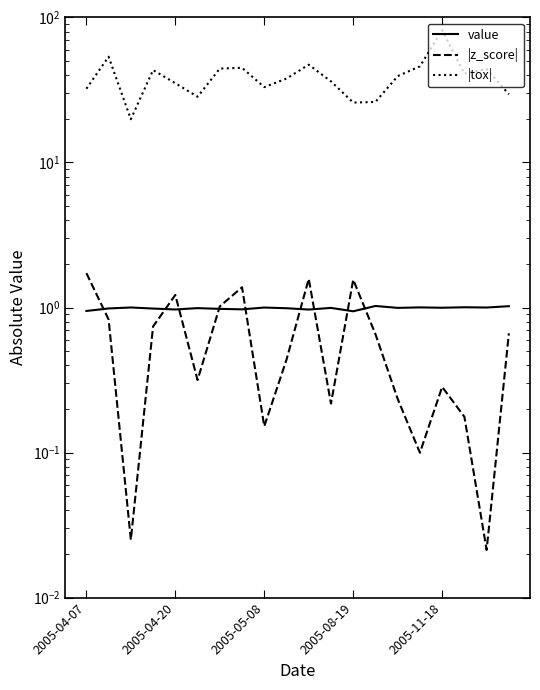

What is the sum of all |tox| values?

790.5